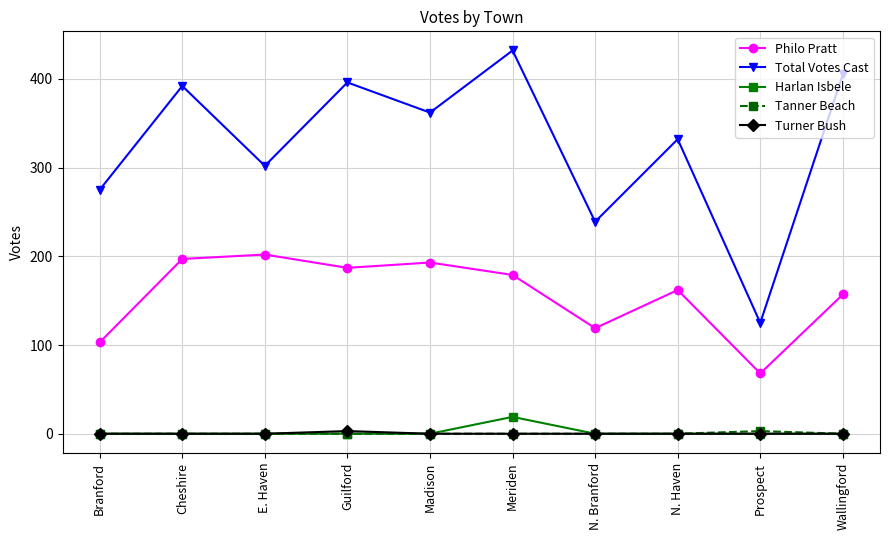

Is it true that Tanner Beach equals 0 at Guilford?

True